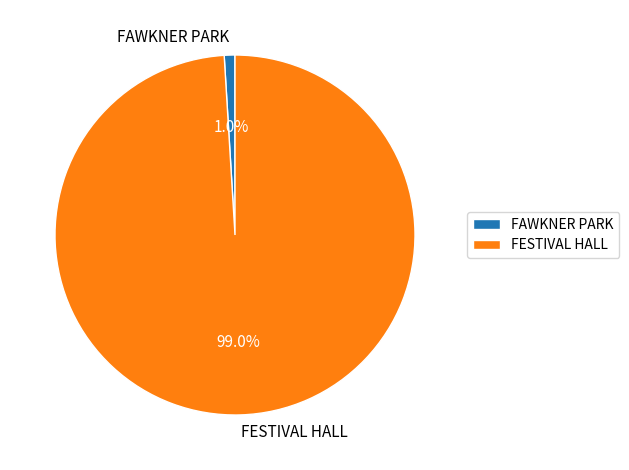

What percentage do FAWKNER PARK and FESTIVAL HALL together represent?

100.0%